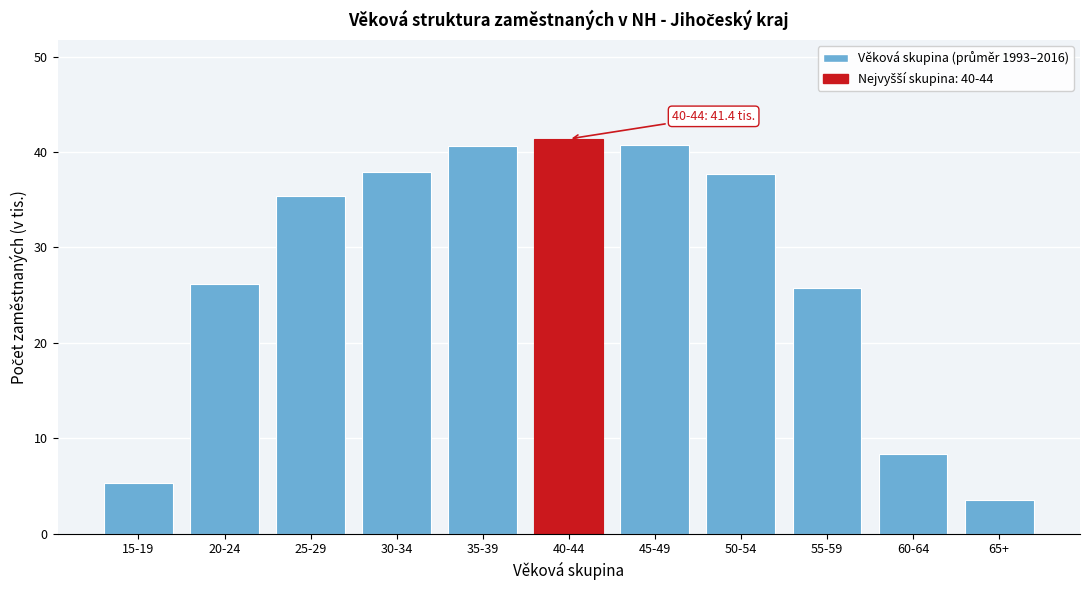

Which label corresponds to the smallest value in the chart?

65+